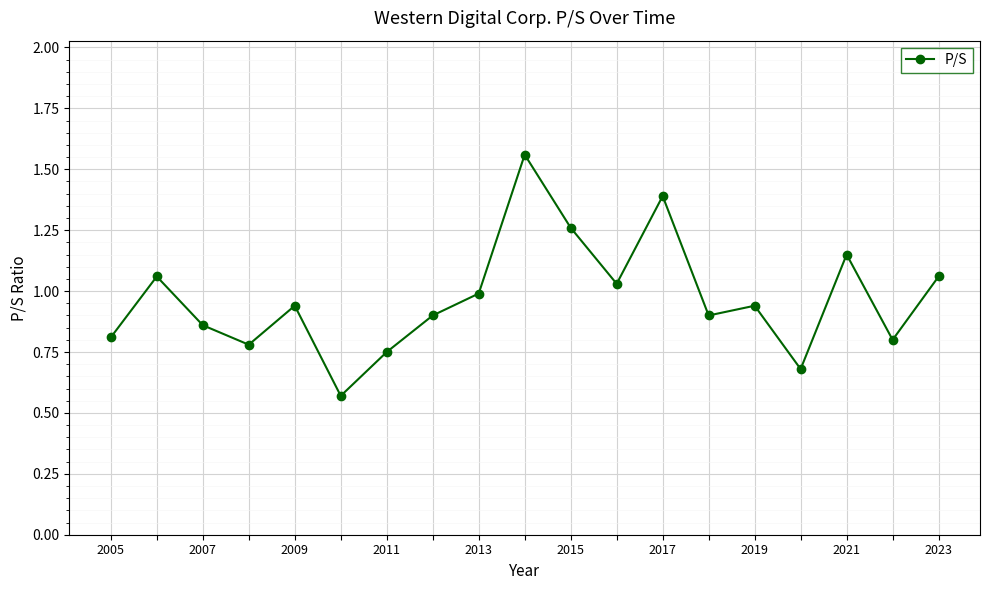

What is the sum of all values?

18.4